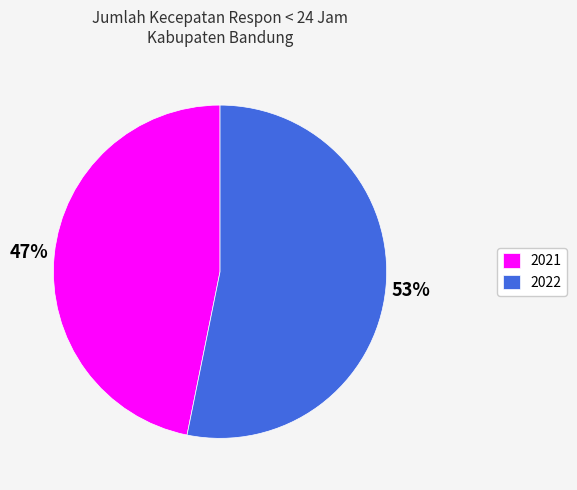

Does 2022 account for over 50% of the chart?

Yes